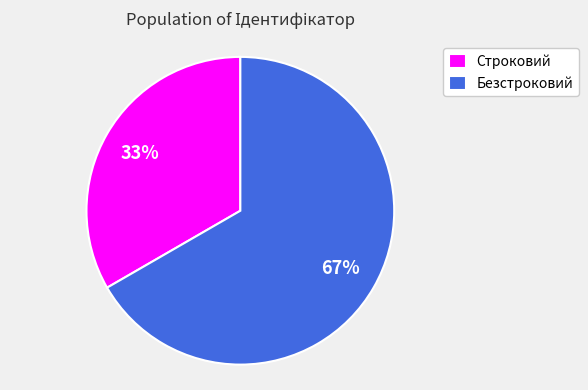

Which category has the smallest portion of the pie?

Строковий